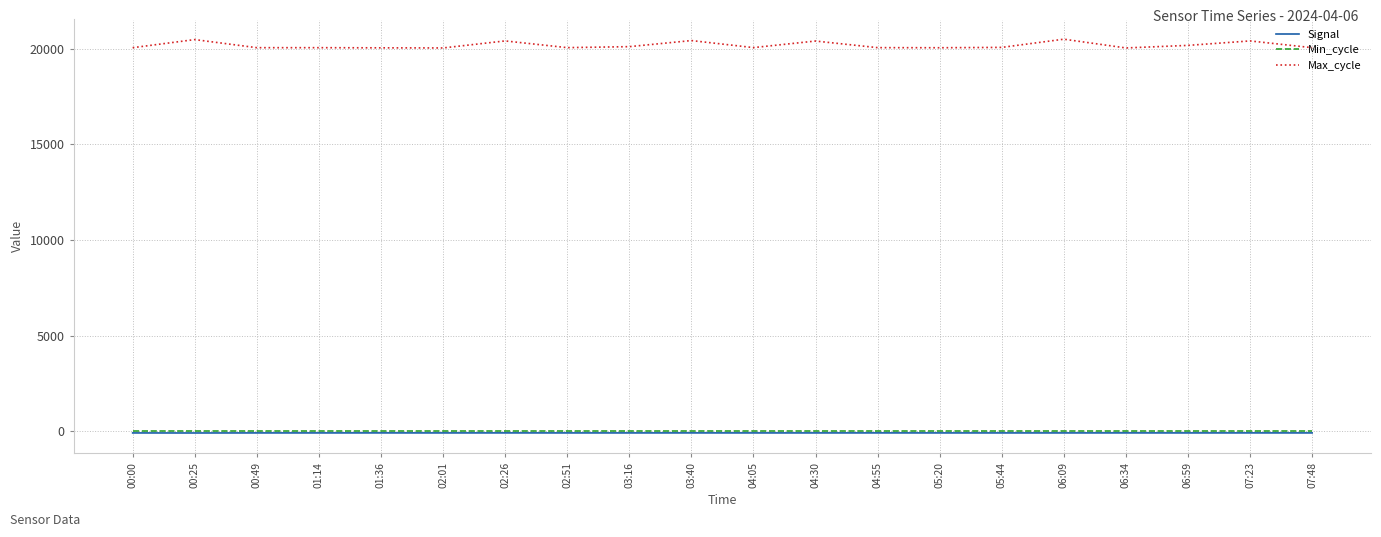

Which series has the largest range (max minus min)?

Max_cycle